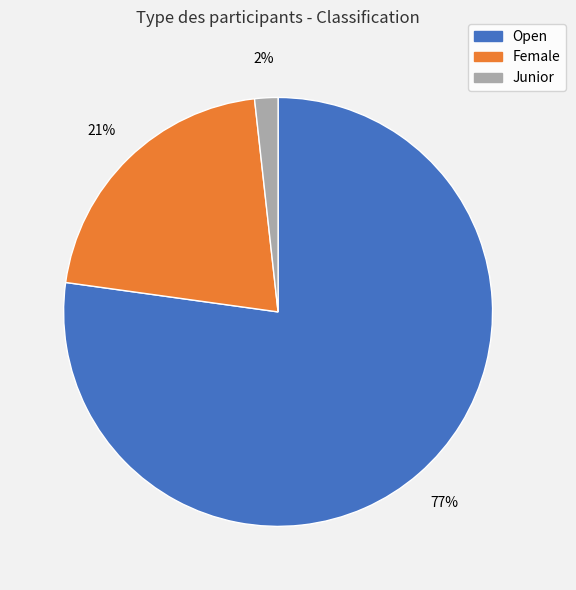

To the nearest percent, what is the difference between the largest and smallest slice percentages?

75%